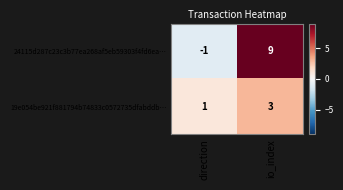

Reading left to right, transcribe all the data shown in this chart.

24115d287c23c3b77ea268af5eb59303f4fd6ea…: -1	9
19e054be921f881794b74833c0572735dfabddb…: 1	3